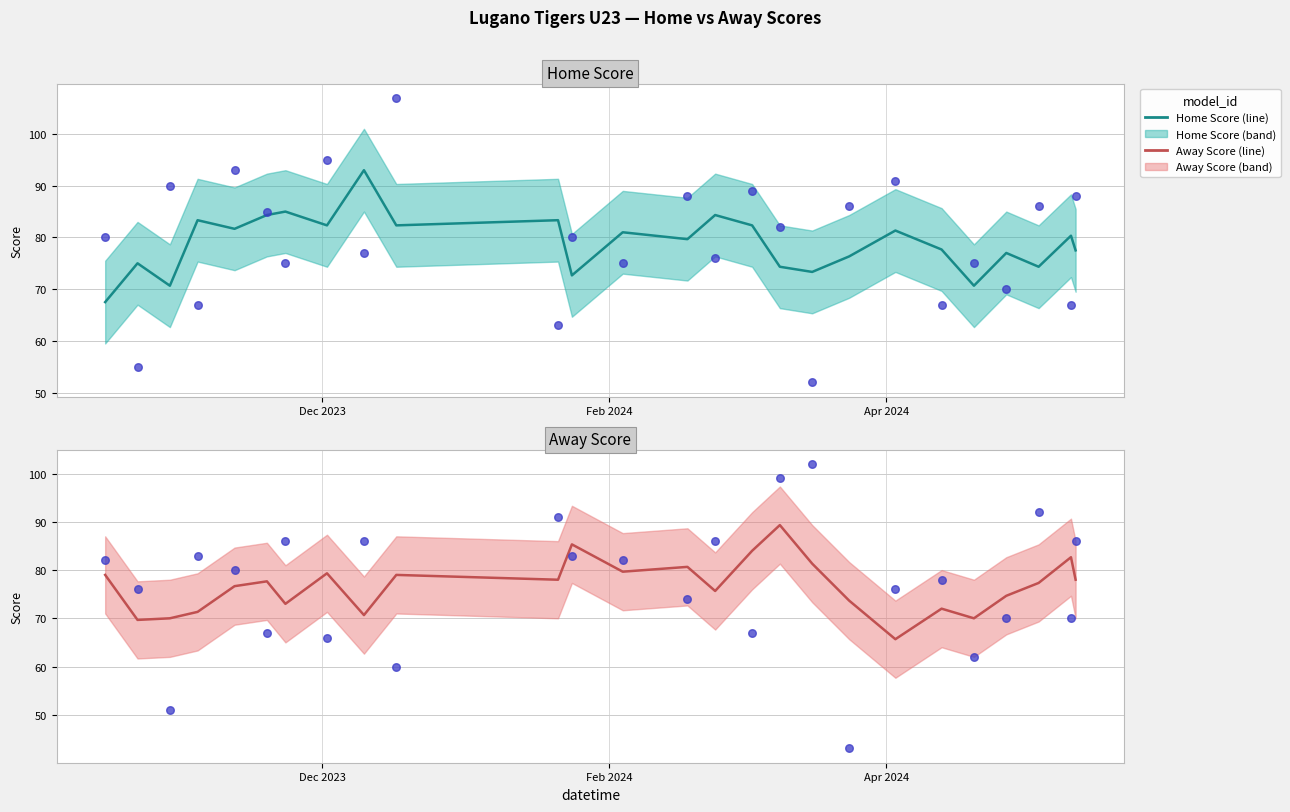

At how many categories does at least one series exceed 88?

11